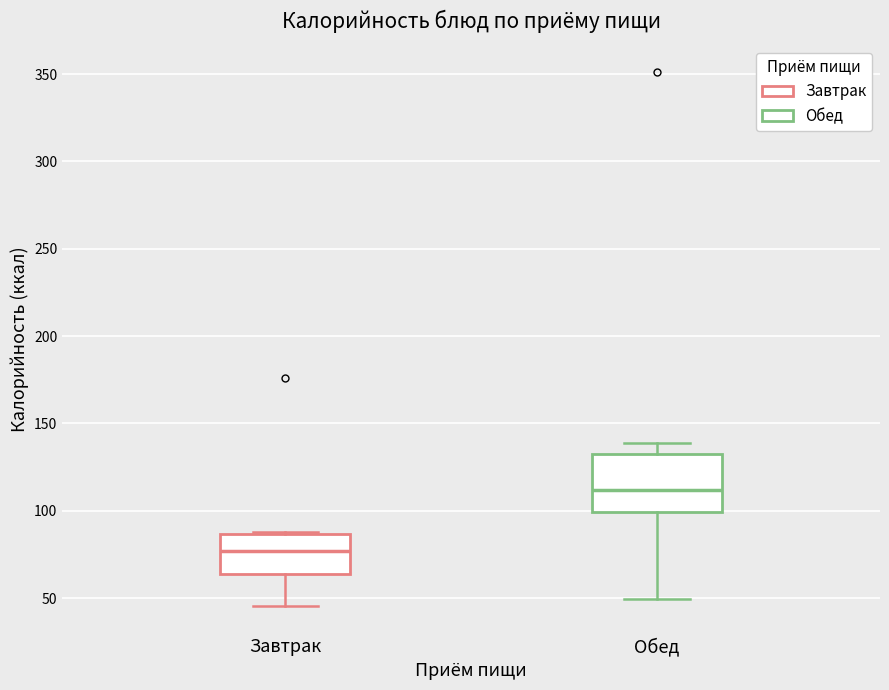

Reading left to right, read every box against the y-axis: the position of its median line, the range the box covers, and the ends of its whiskers. The values are not printed on the chart, so give them approximately, as read against the axis.

Завтрак: median 75, box 65 to 85, whiskers 45 to 90
Обед: median 110, box 100 to 135, whiskers 50 to 140